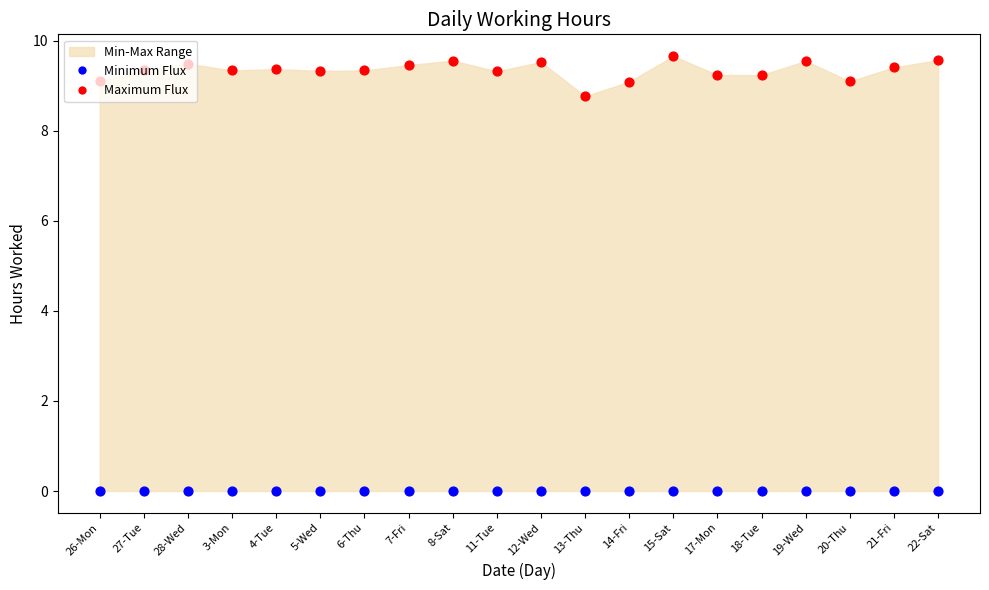

Which series has the largest total across all categories?

Maximum Flux